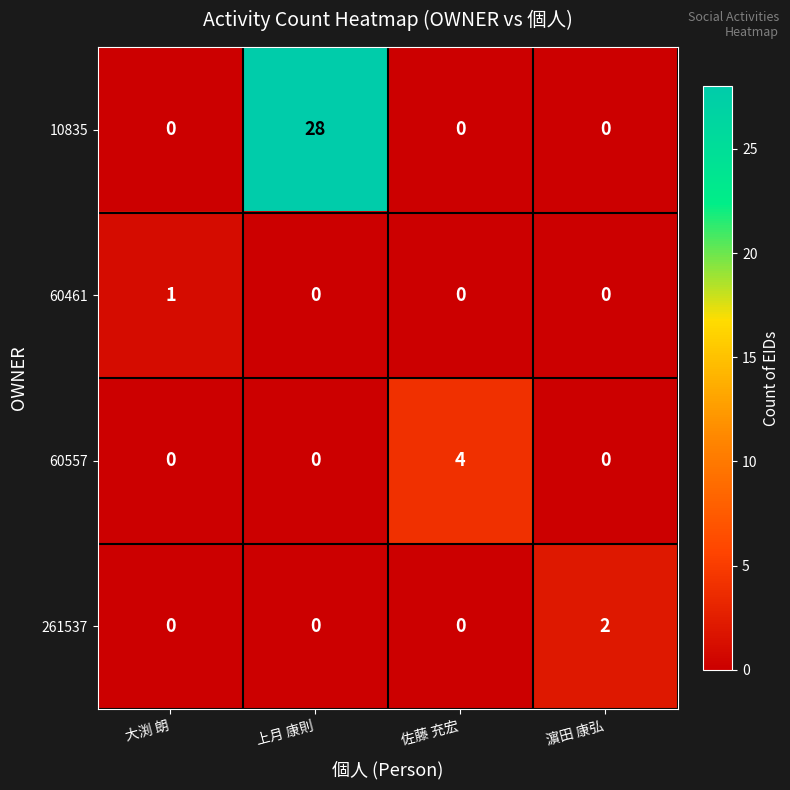

Which series changed the most between 上月 康則 and 濵田 康弘?

10835